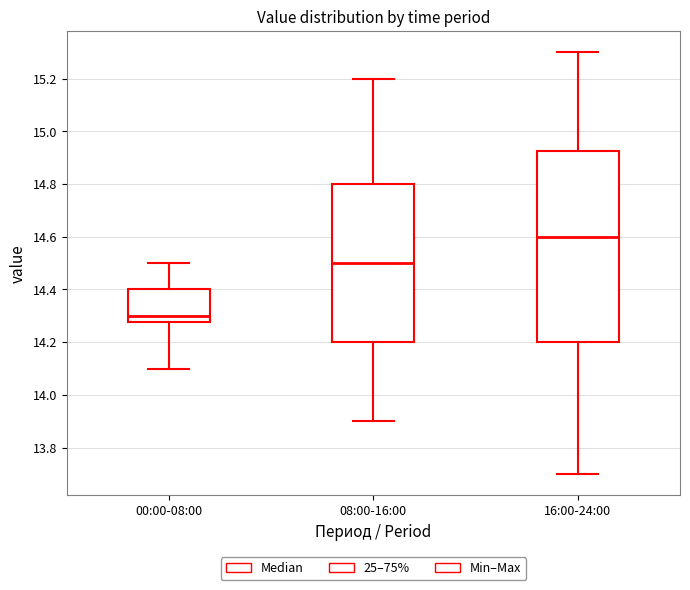

Which box's median line is the lowest?

00:00-08:00